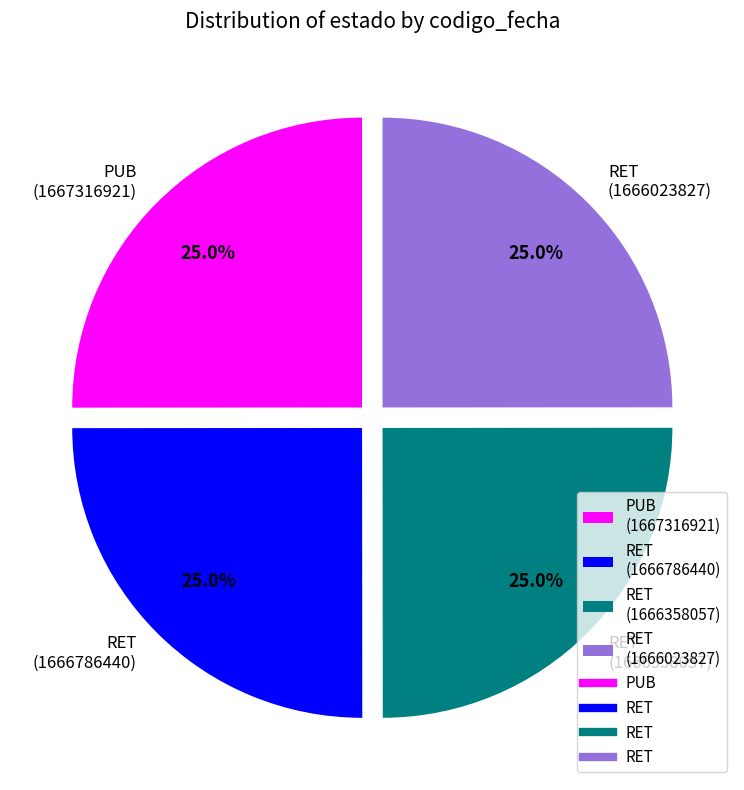

Is there any slice that represents more than half of the pie?

No